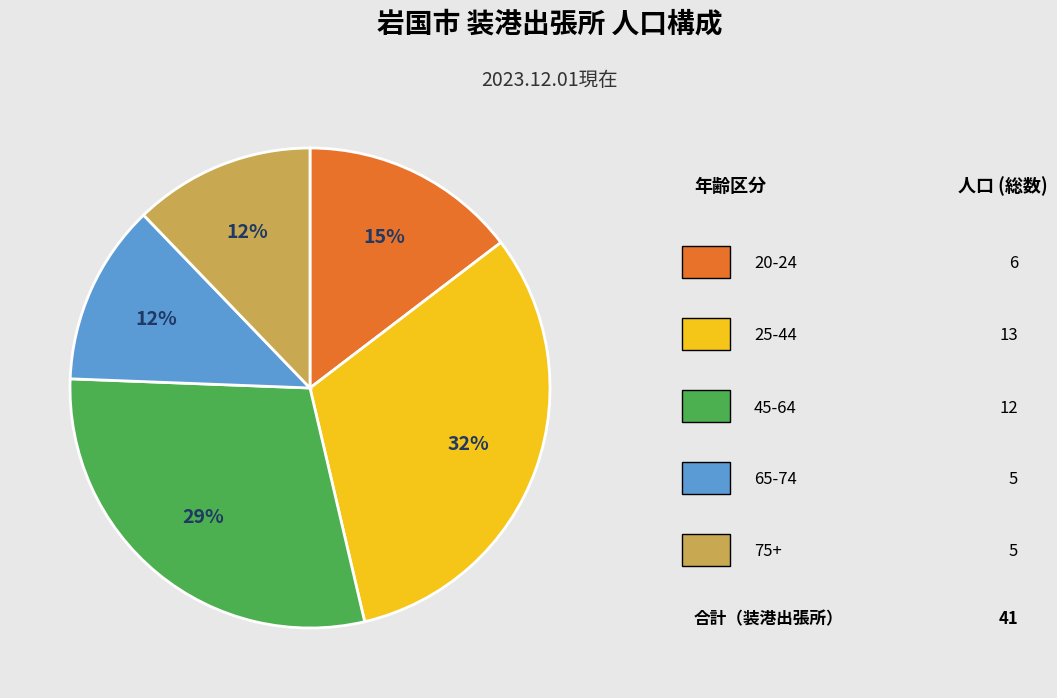

Is there a majority slice in this chart?

No